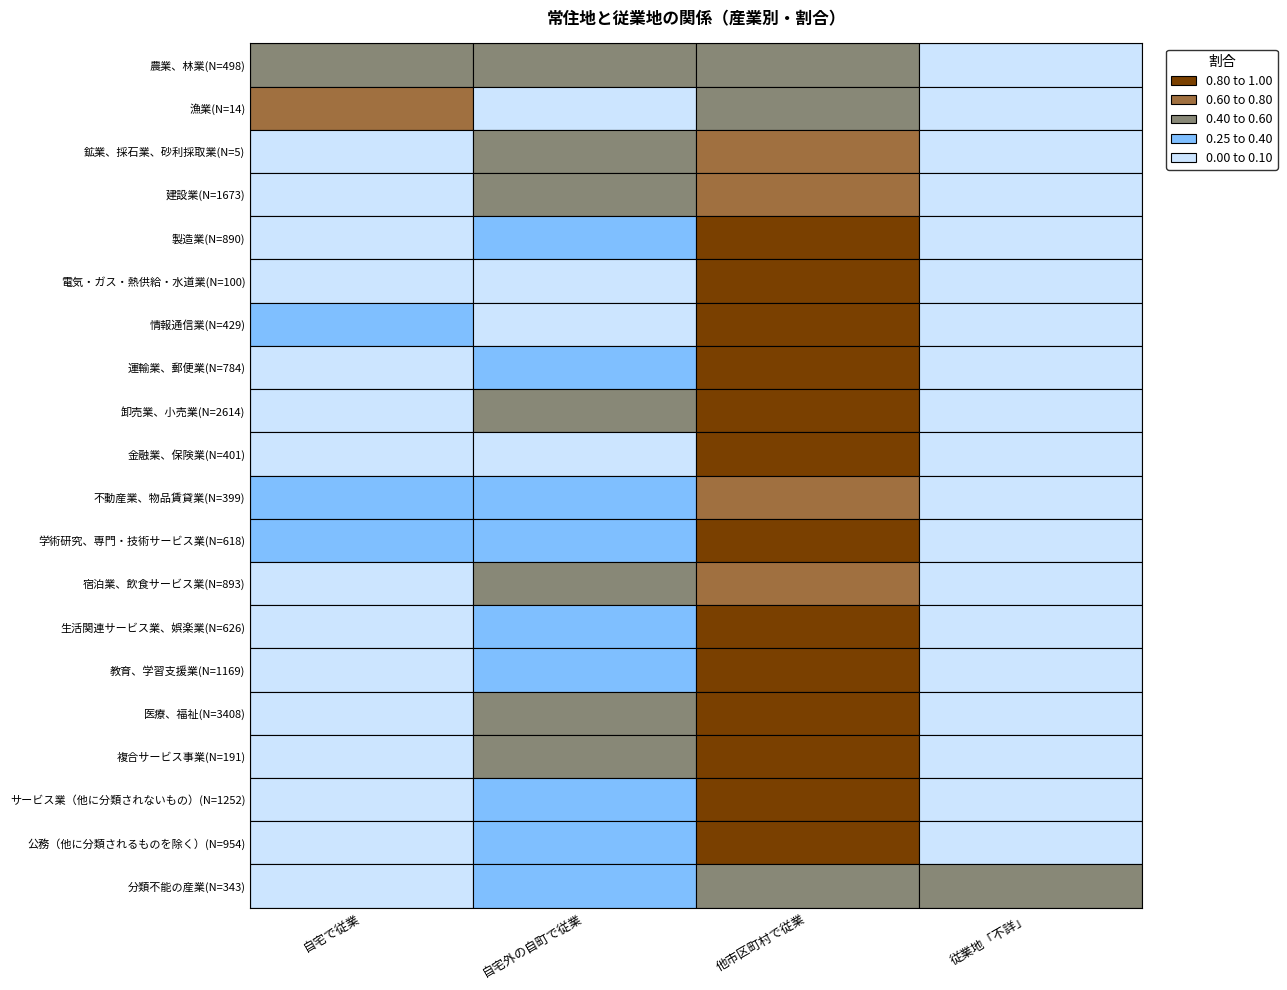

At how many categories does at least one series exceed 0?

4